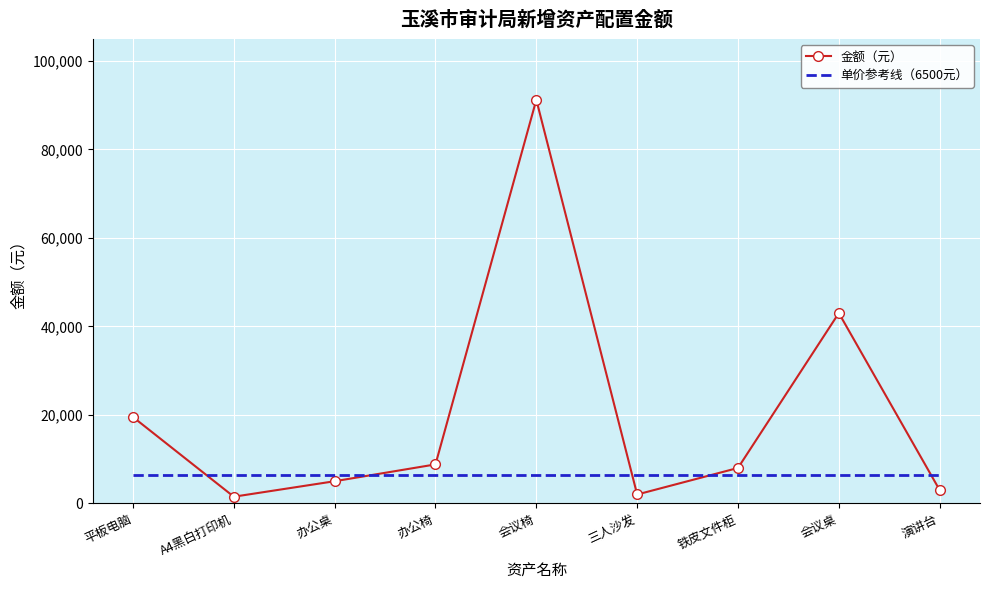

At 会议桌, list the series in order from smallest to largest.

单价参考线（6500元）, 金额（元）